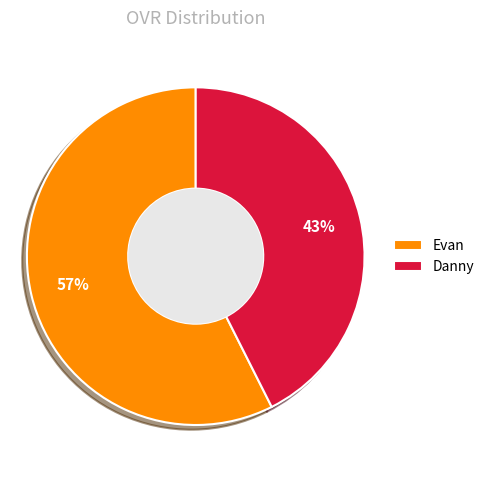

Rank the categories by value from lowest to highest.

Danny, Evan